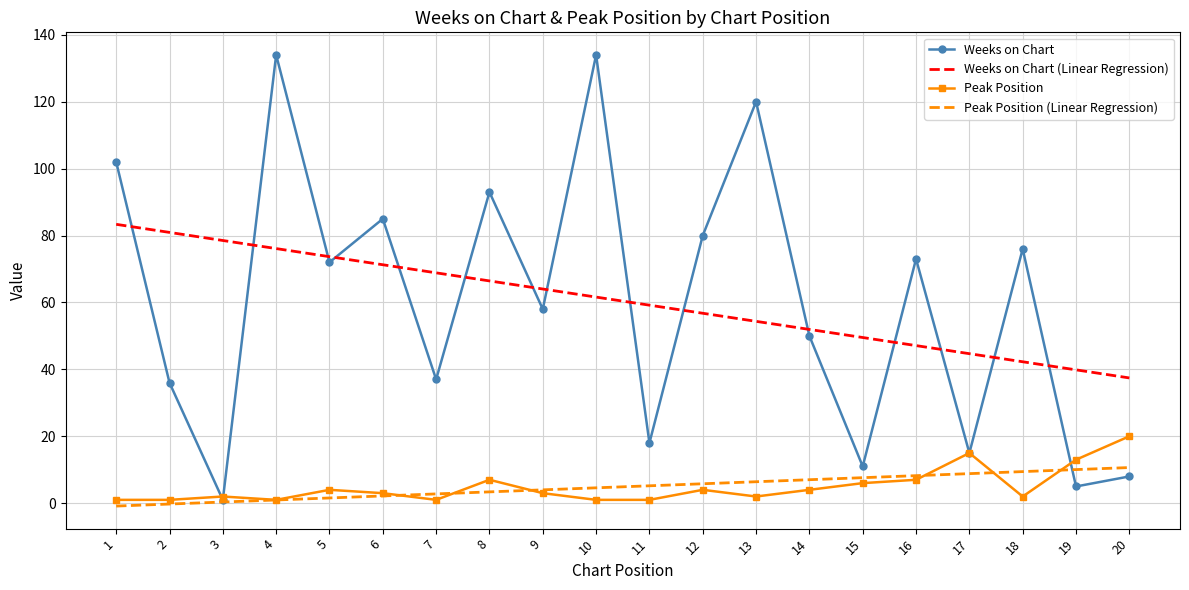

At which label does Weeks on Chart (Linear Regression) reach its peak?

1